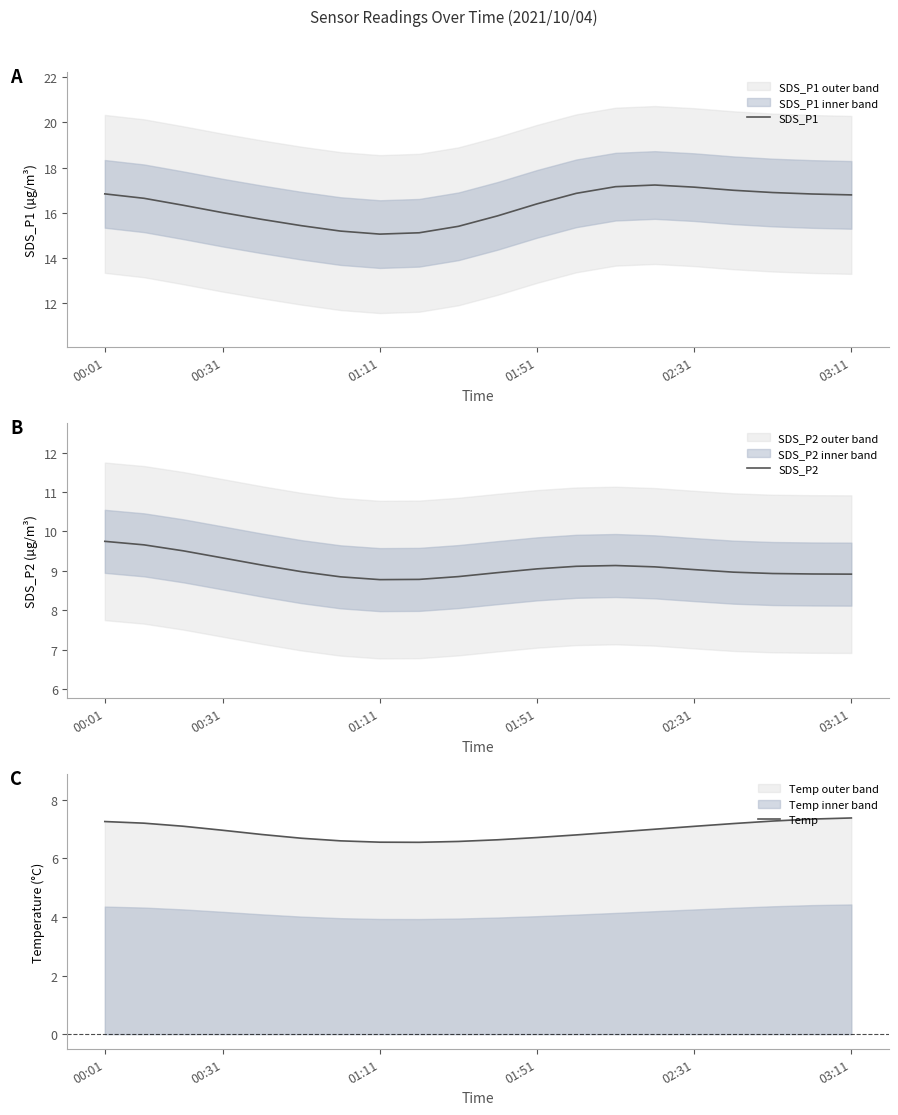

In SDS_P2, how many points are higher than both neighbors (excluding endpoints)?

1